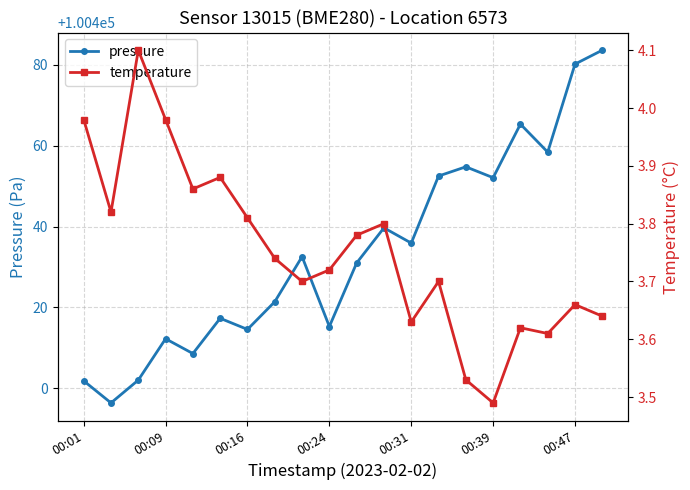

True or false: pressure and temperature intersect in this chart.

False